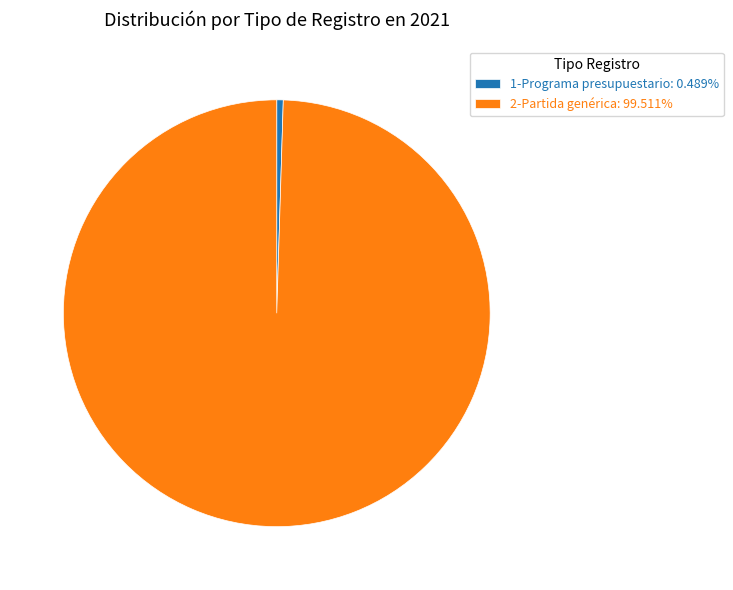

Which slice represents more than half of the pie?

2-Partida genérica